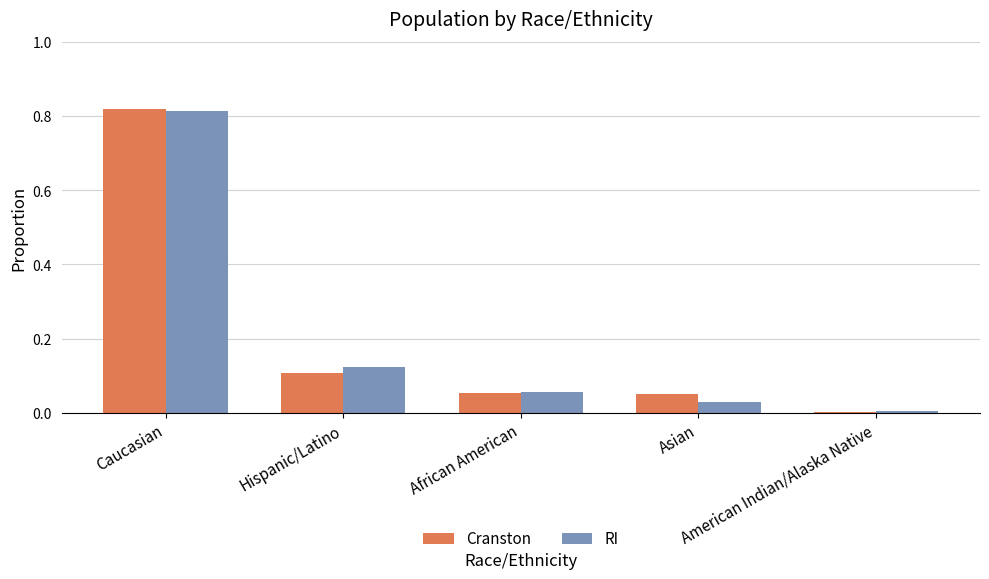

What is the label of the 5th bar from the right?

Caucasian